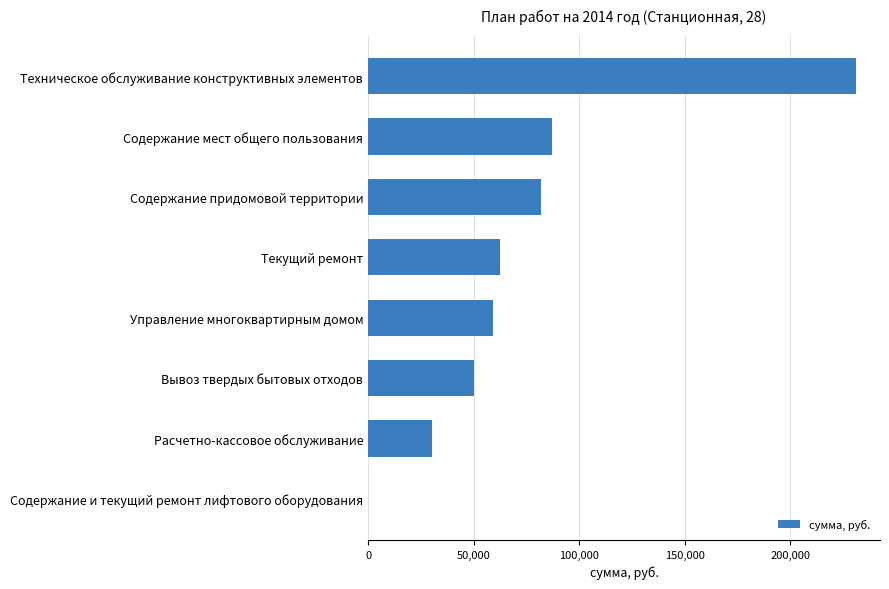

What is the change in value from Вывоз твердых бытовых отходов to Техническое обслуживание конструктивных элементов?

+180924.3